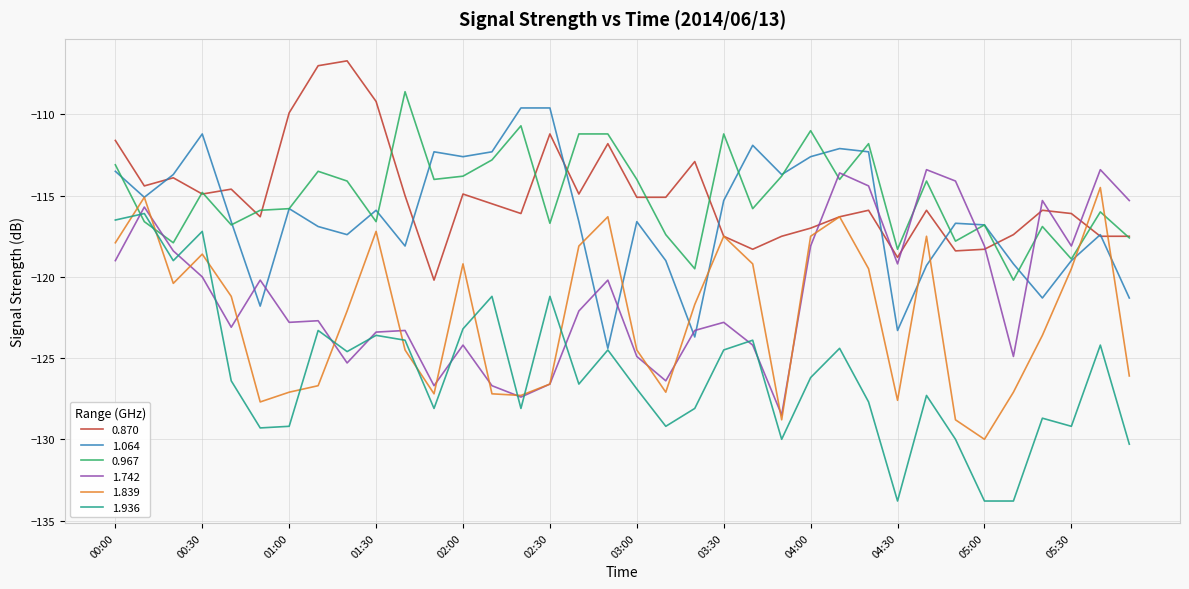

Which series has the widest spread of values?

1.936